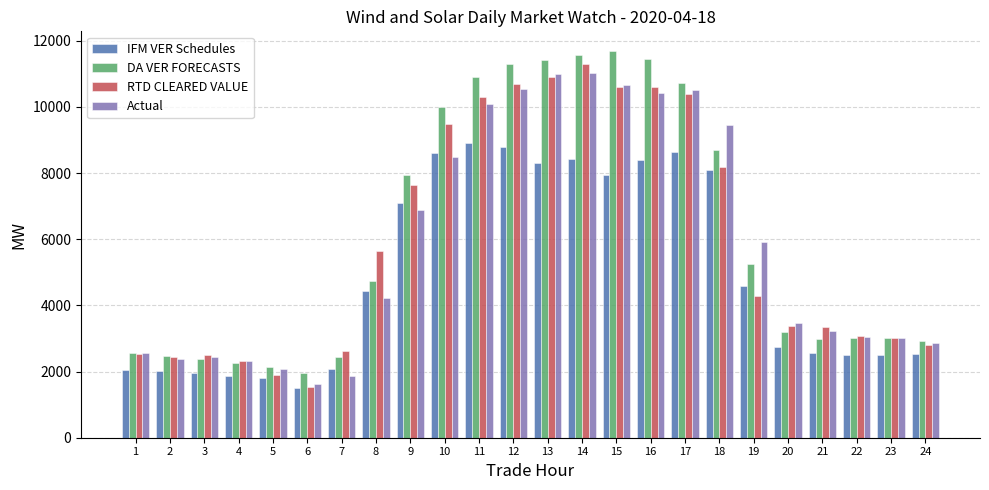

Which series changed the most between 9 and 13?

Actual